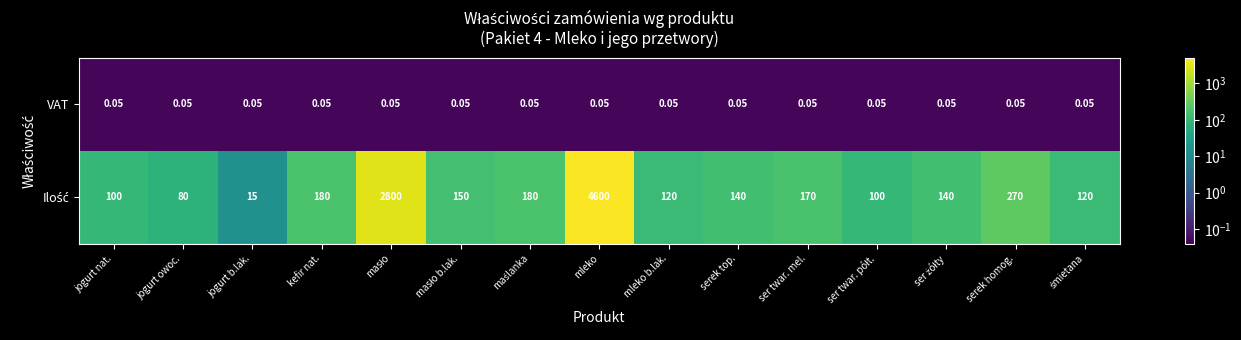

Which category has the highest value across all series?

mleko